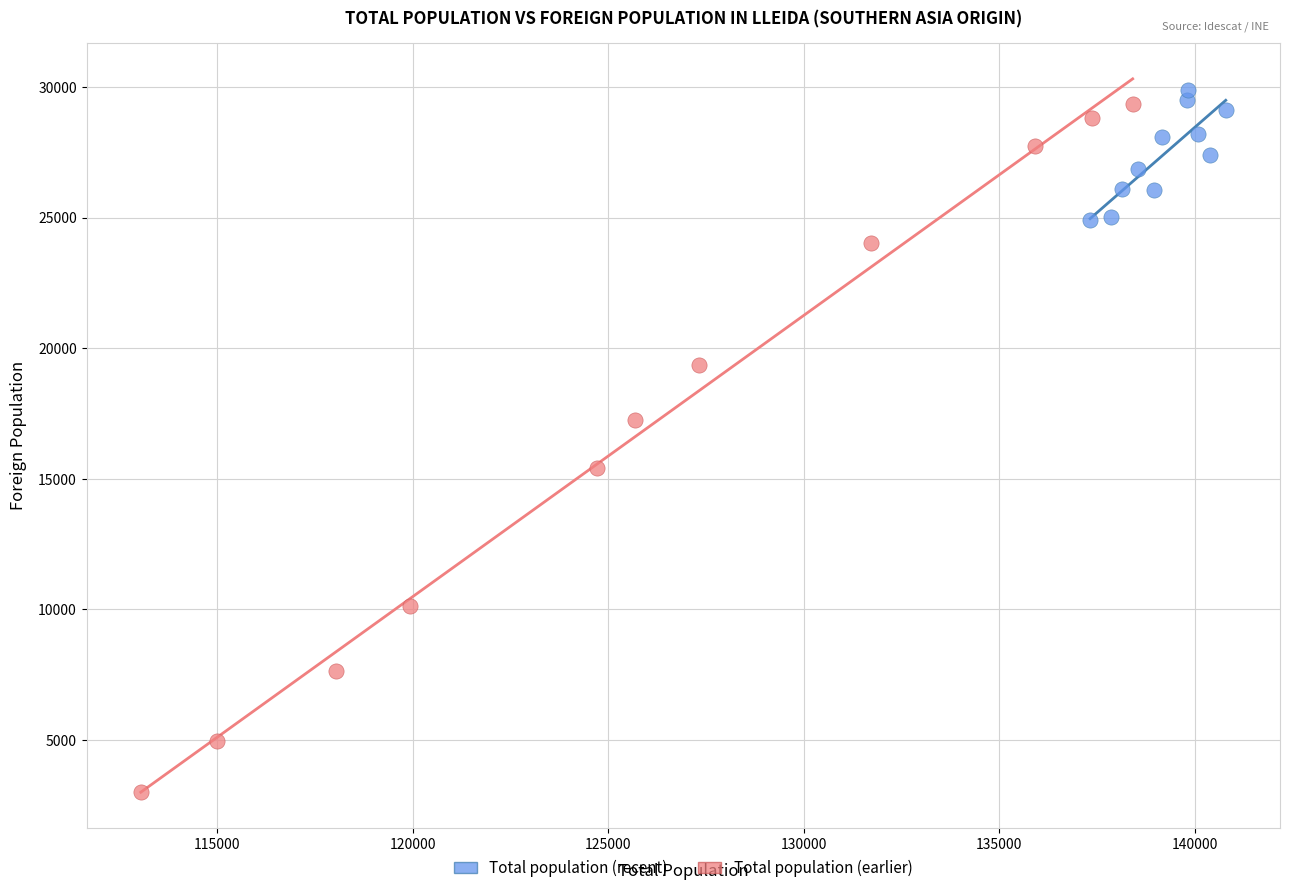

Which series contains the highest Y value?

Total population (recent)